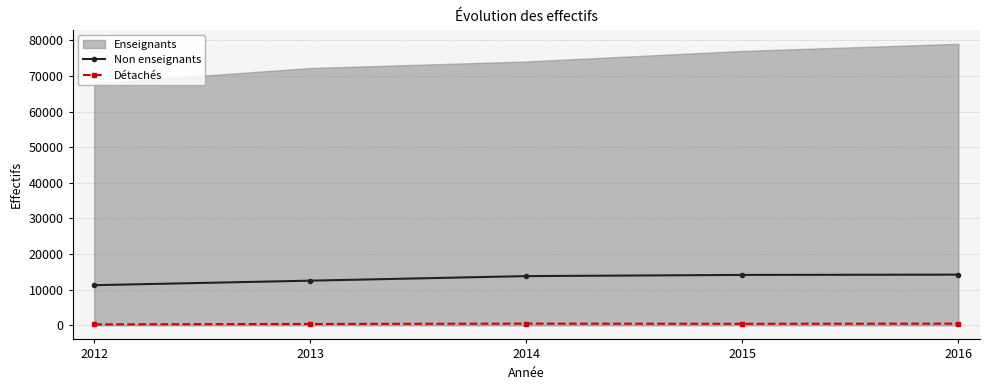

True or false: Non enseignants and Détachés intersect in this chart.

False